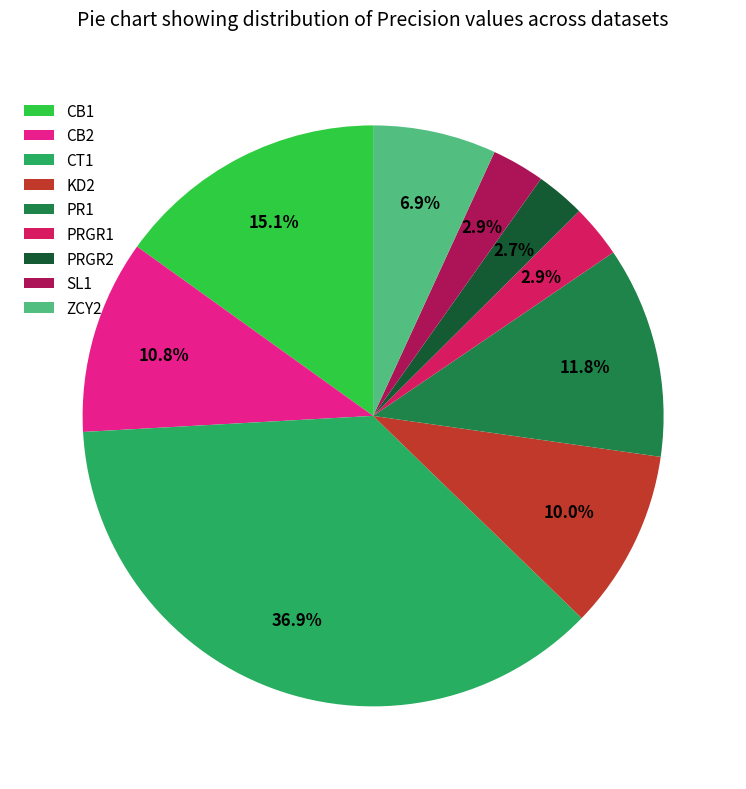

Do ZCY2 and CB1 together represent more than half of the pie?

No